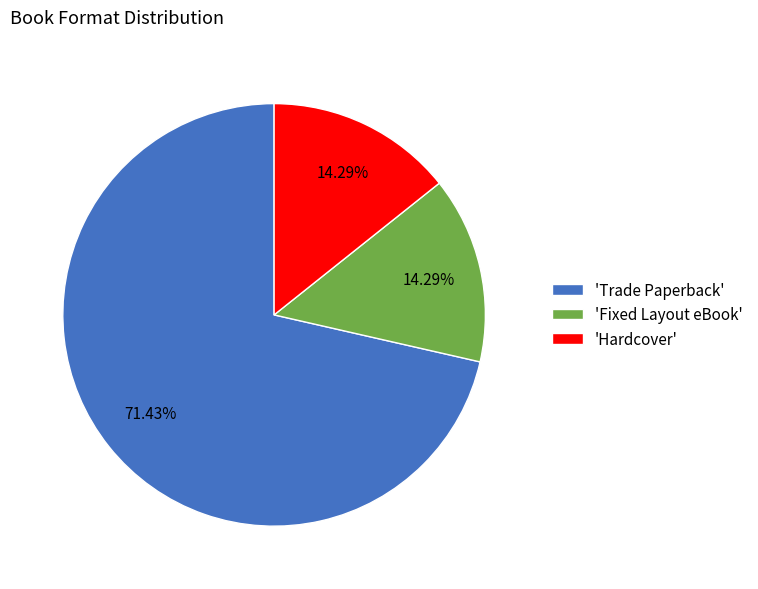

Combined, do 'Hardcover' and 'Trade Paperback' account for over 50%?

Yes